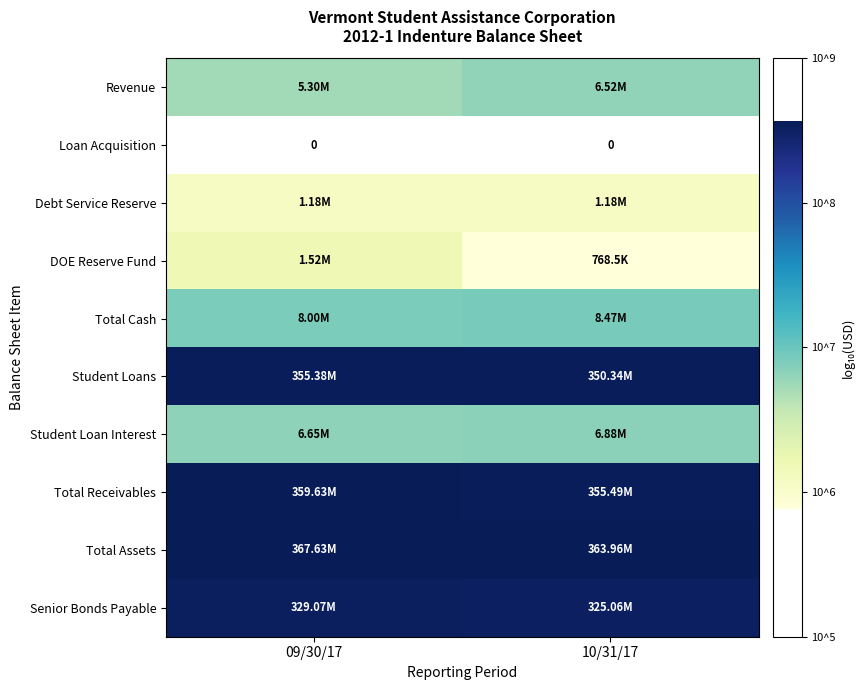

The Student Loans series shows 13.1 at 09/30/17. True or false?

False